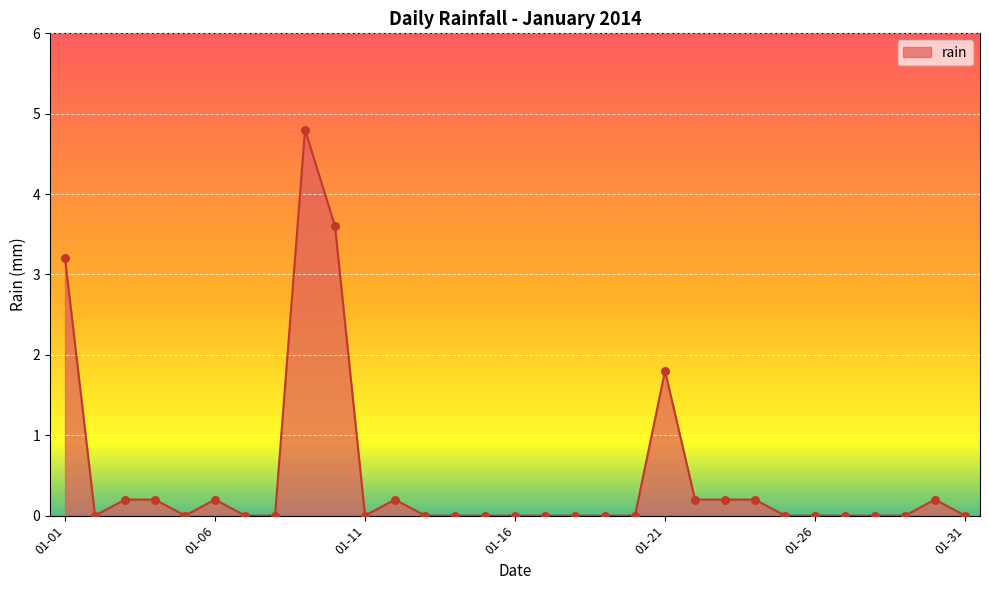

What is the maximum value shown in the chart?

4.8